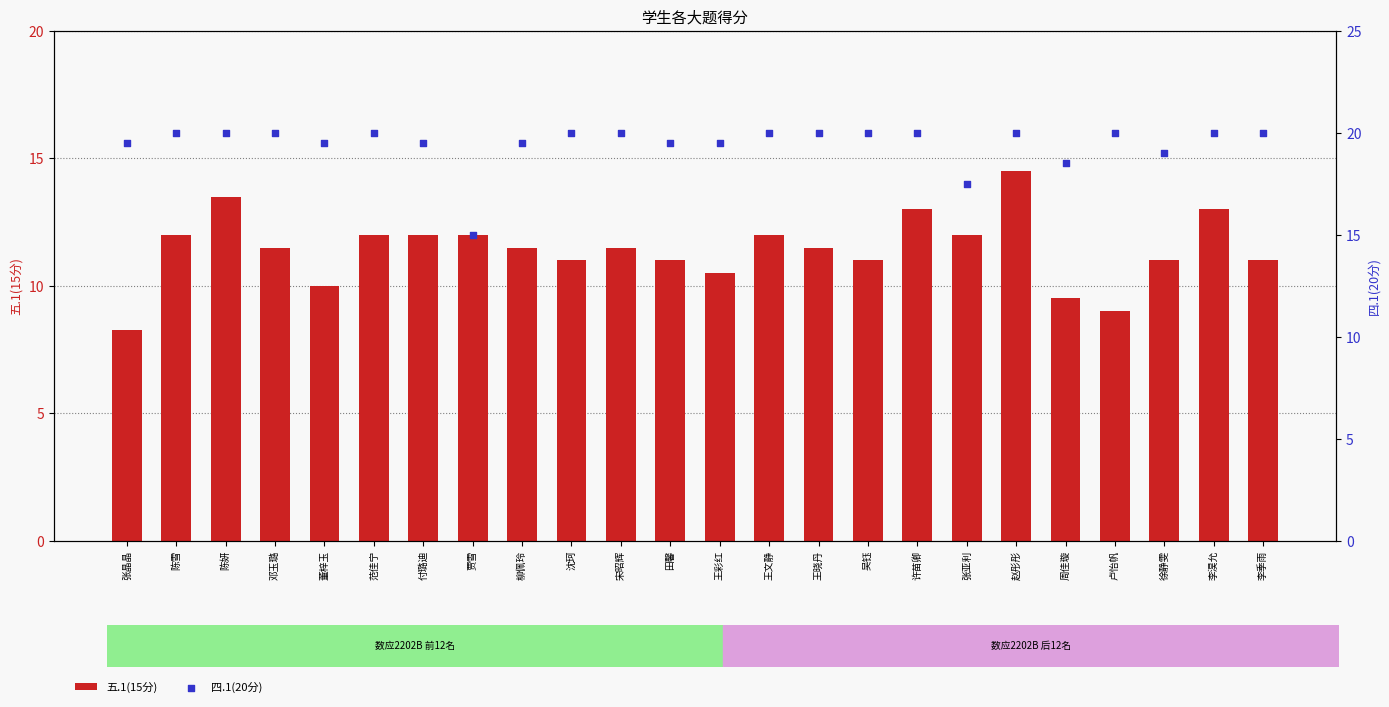

Is the value of 五.1(15分) at 邓玉璐 greater than the value of 四.1(20分) at 贾雪?

No